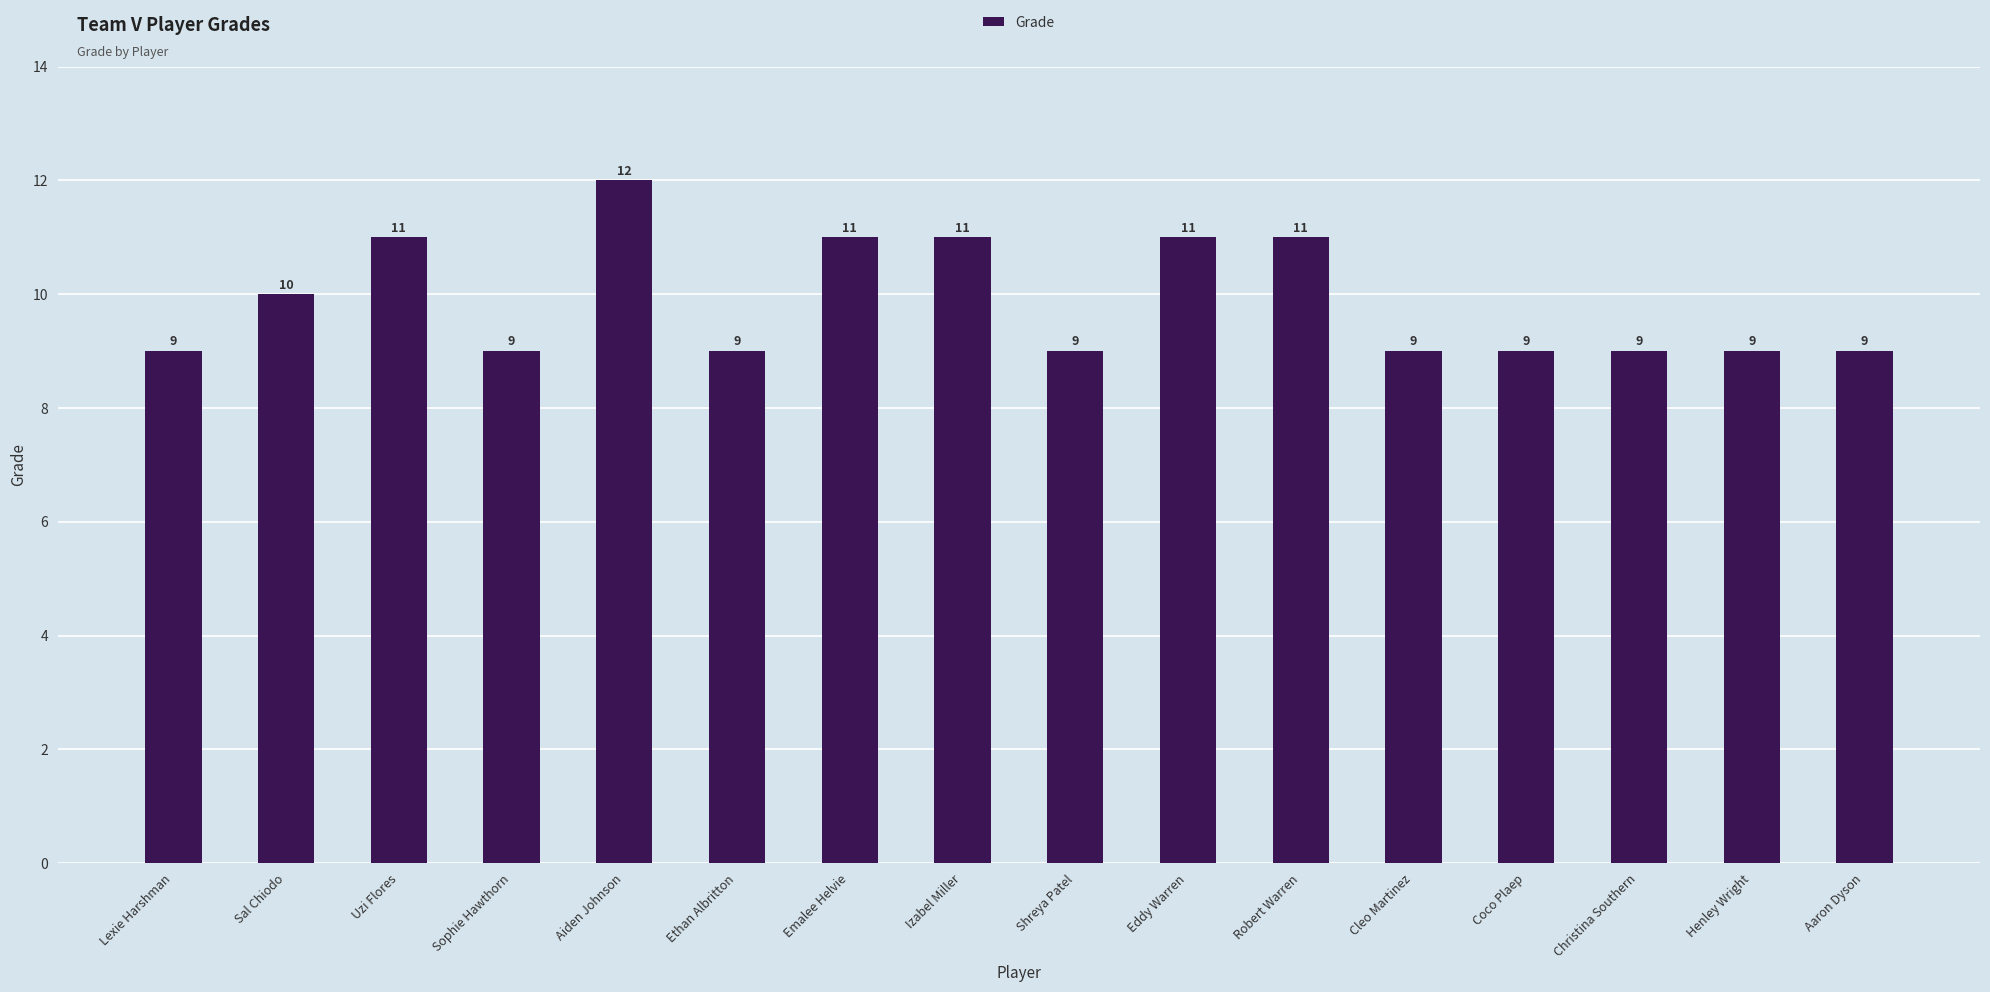

Approximately how many times larger is the value at Cleo Martinez compared to Uzi Flores?

0.8